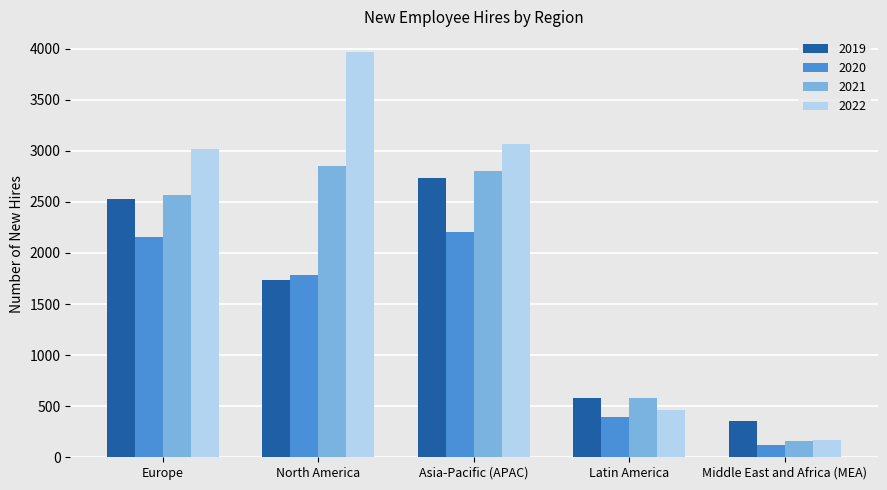

Which series has the largest range (max minus min)?

2022